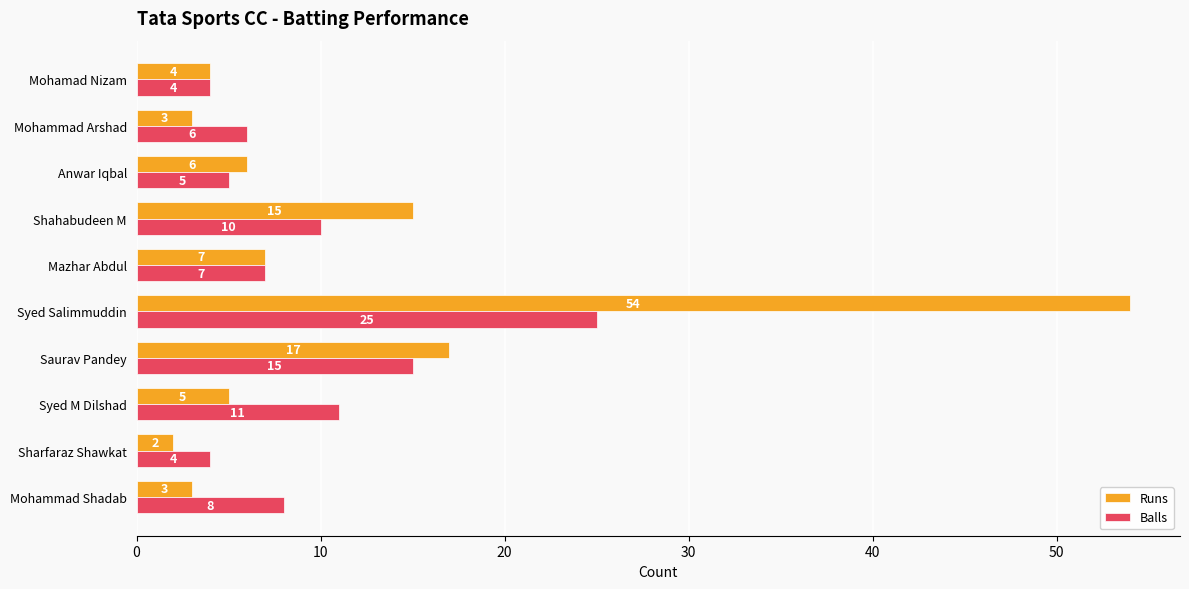

What is the difference between the second highest and minimum values in the Balls series?

11